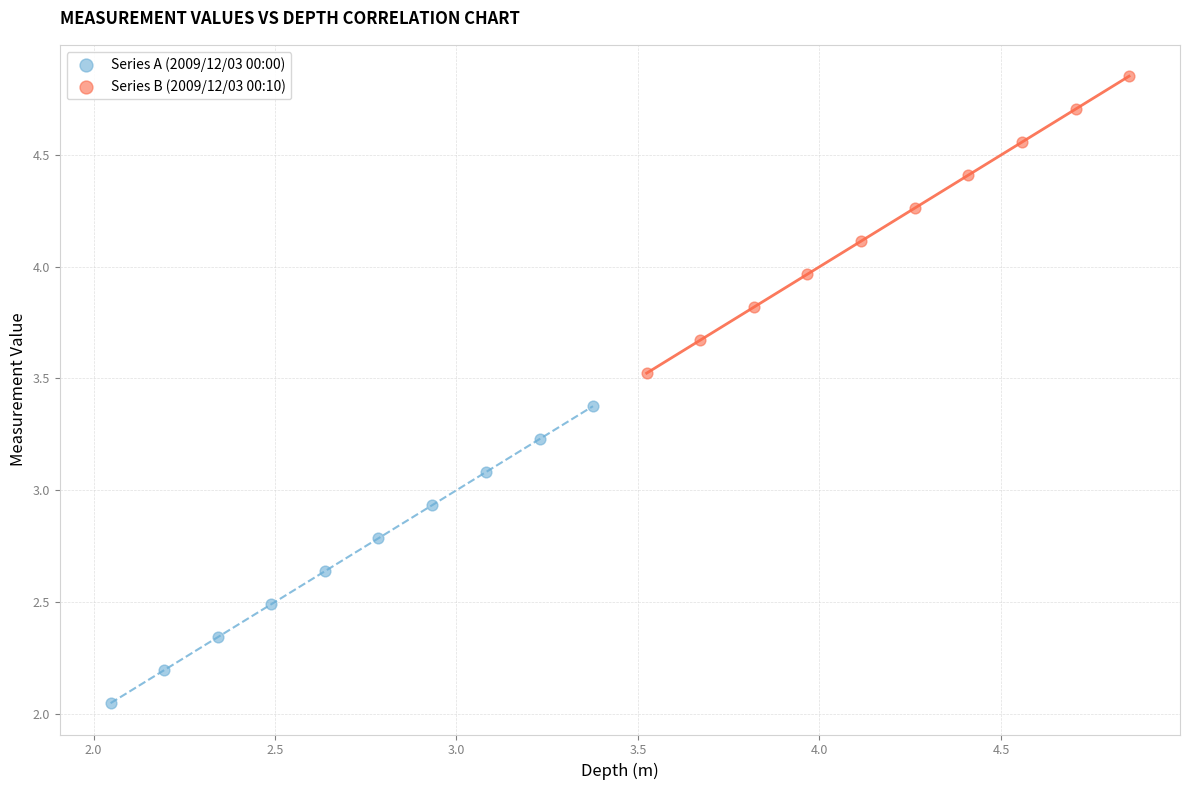

Which series reaches the maximum Y coordinate?

Series B (2009/12/03 00:10)